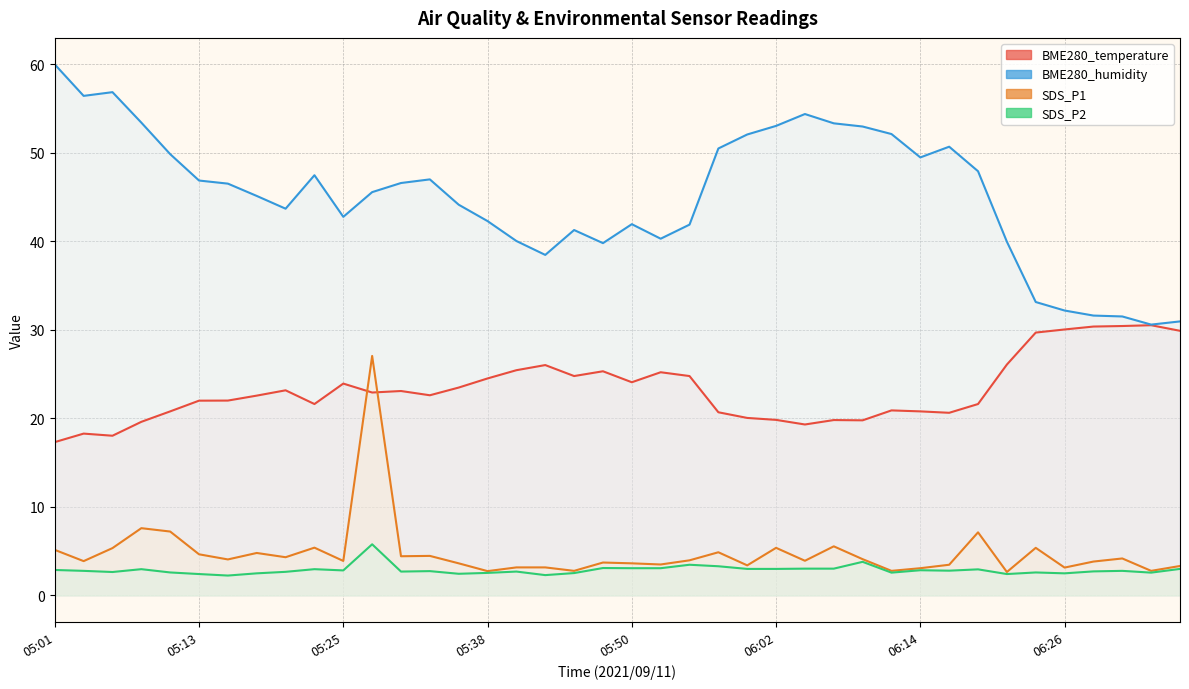

What is the sum of all SDS_P2 values?

115.0